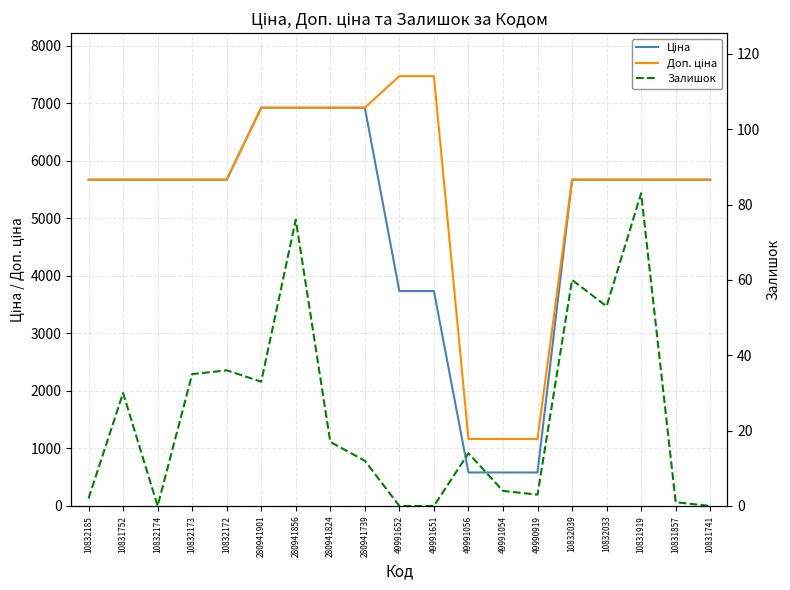

Between 280941901 and 49990919, which is larger?

280941901